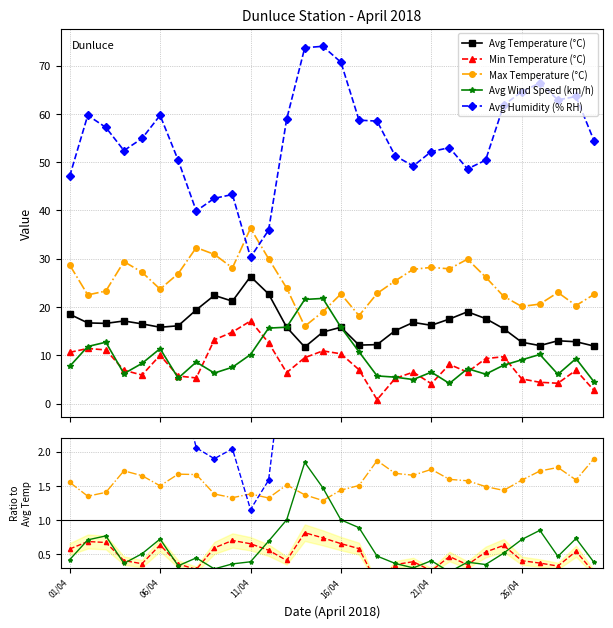

True or false: Min Temperature (°C) has a value of 0.9 at 23.

False